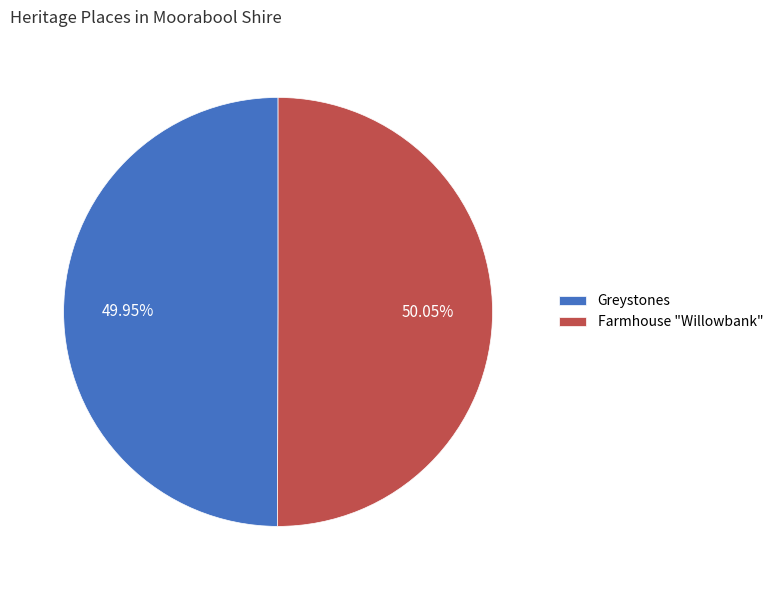

To the nearest percent, what percentage of the pie is Farmhouse "Willowbank"?

50%